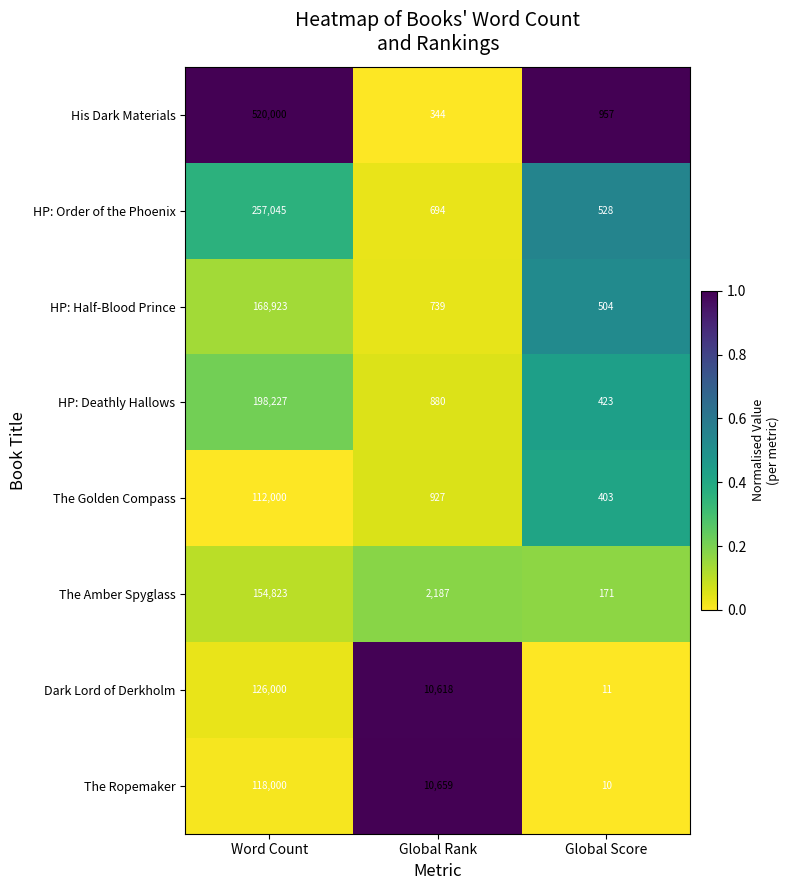

What is the total value across all series at Global Rank?

27048